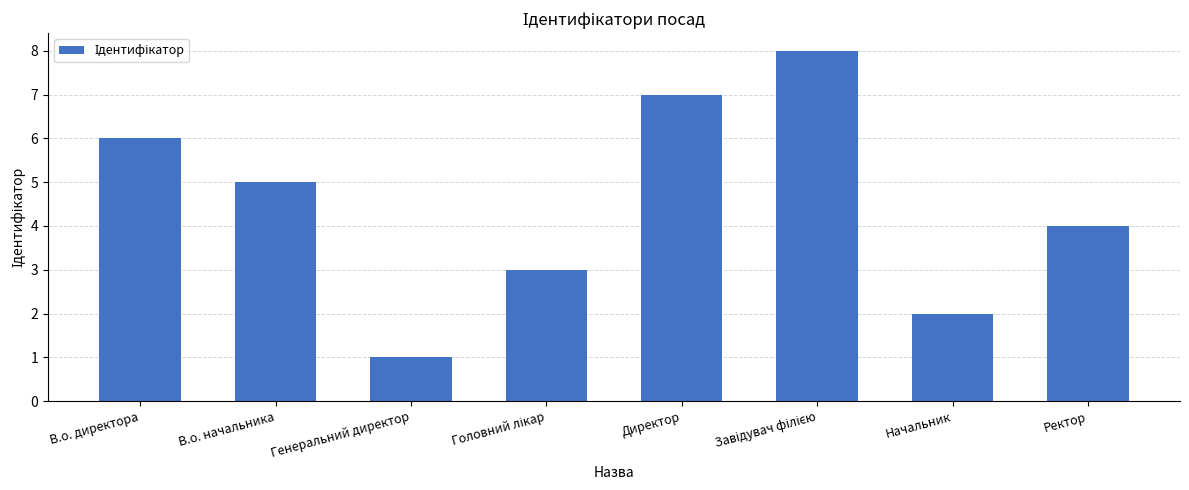

What is the sum of all values?

36